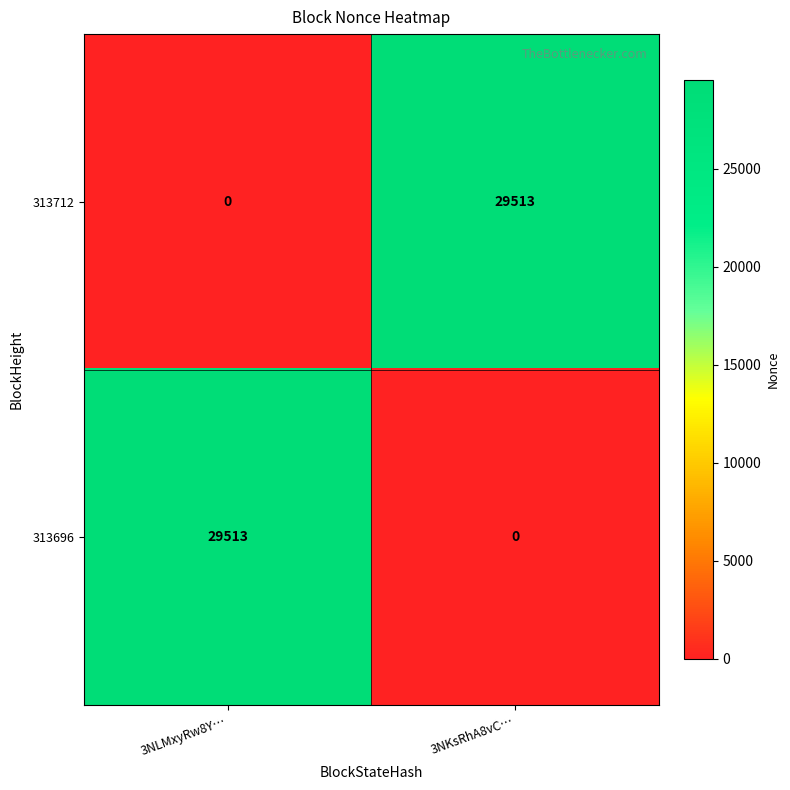

What is the difference between the maximum and minimum values in the 313696 series?

29513